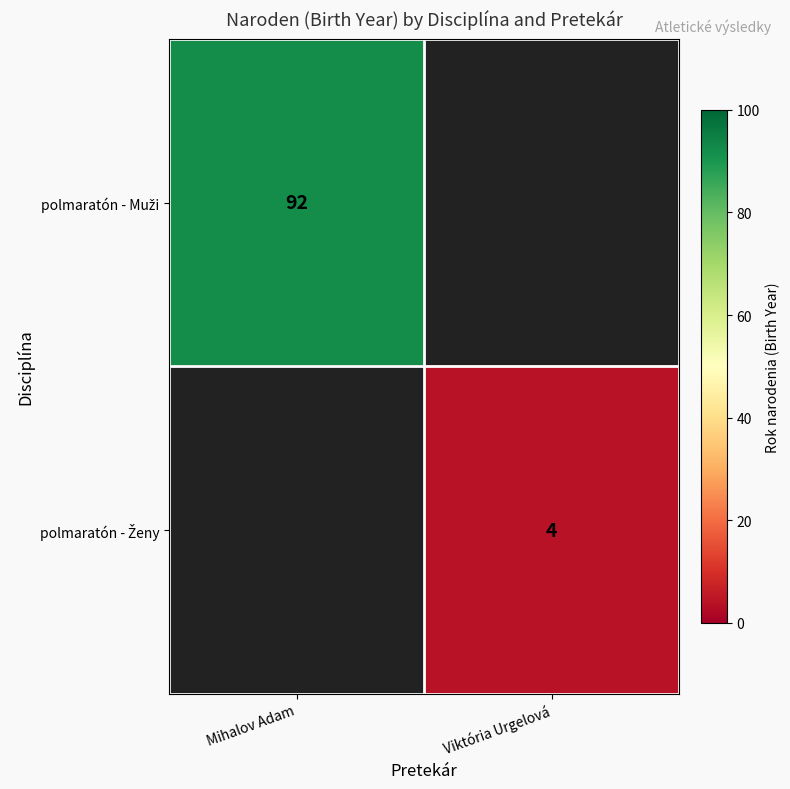

Which series changed the most between Mihalov Adam and Viktória Urgelová?

polmaratón - Muži